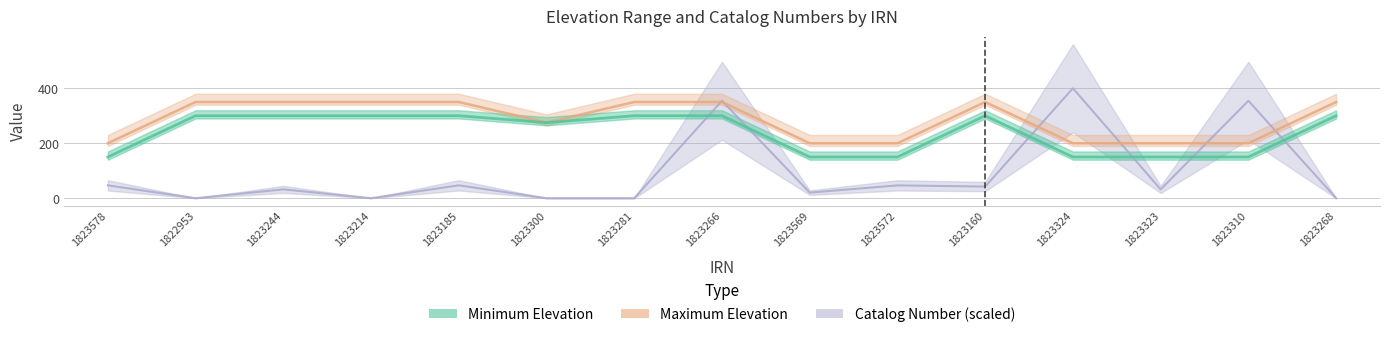

Is it true that Minimum Elevation equals 70.2 at 1823572?

False